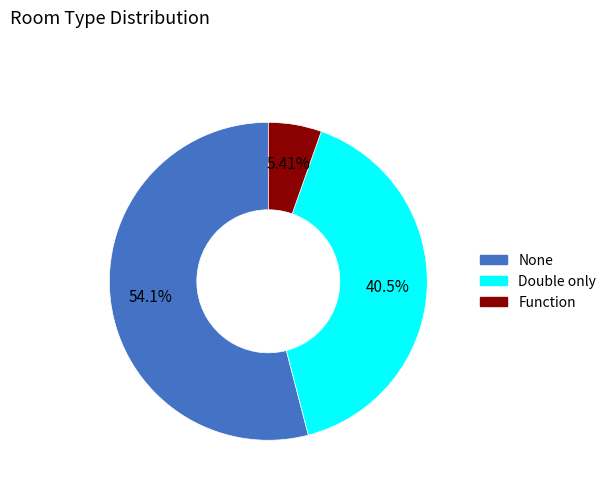

What is the largest slice in the pie chart?

None